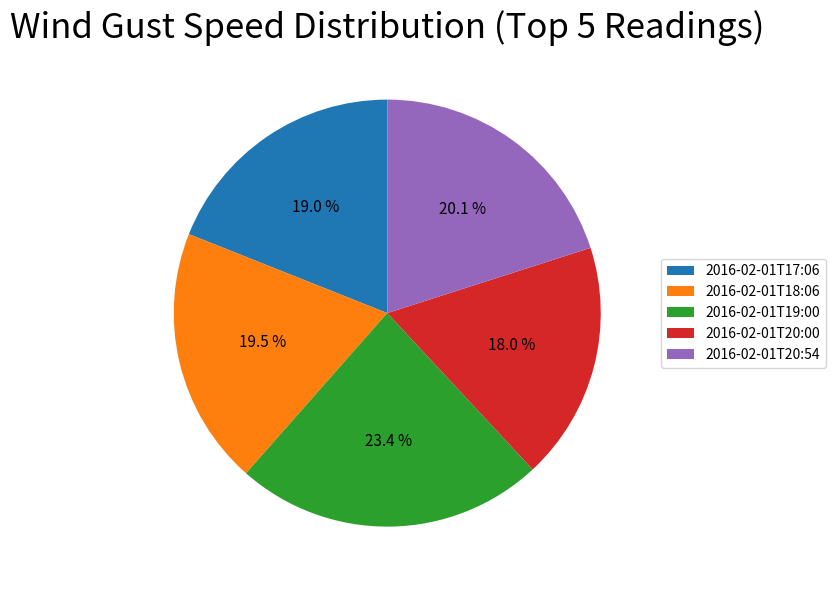

To the nearest percent, what portion does 2016-02-01T20:00 represent?

18%